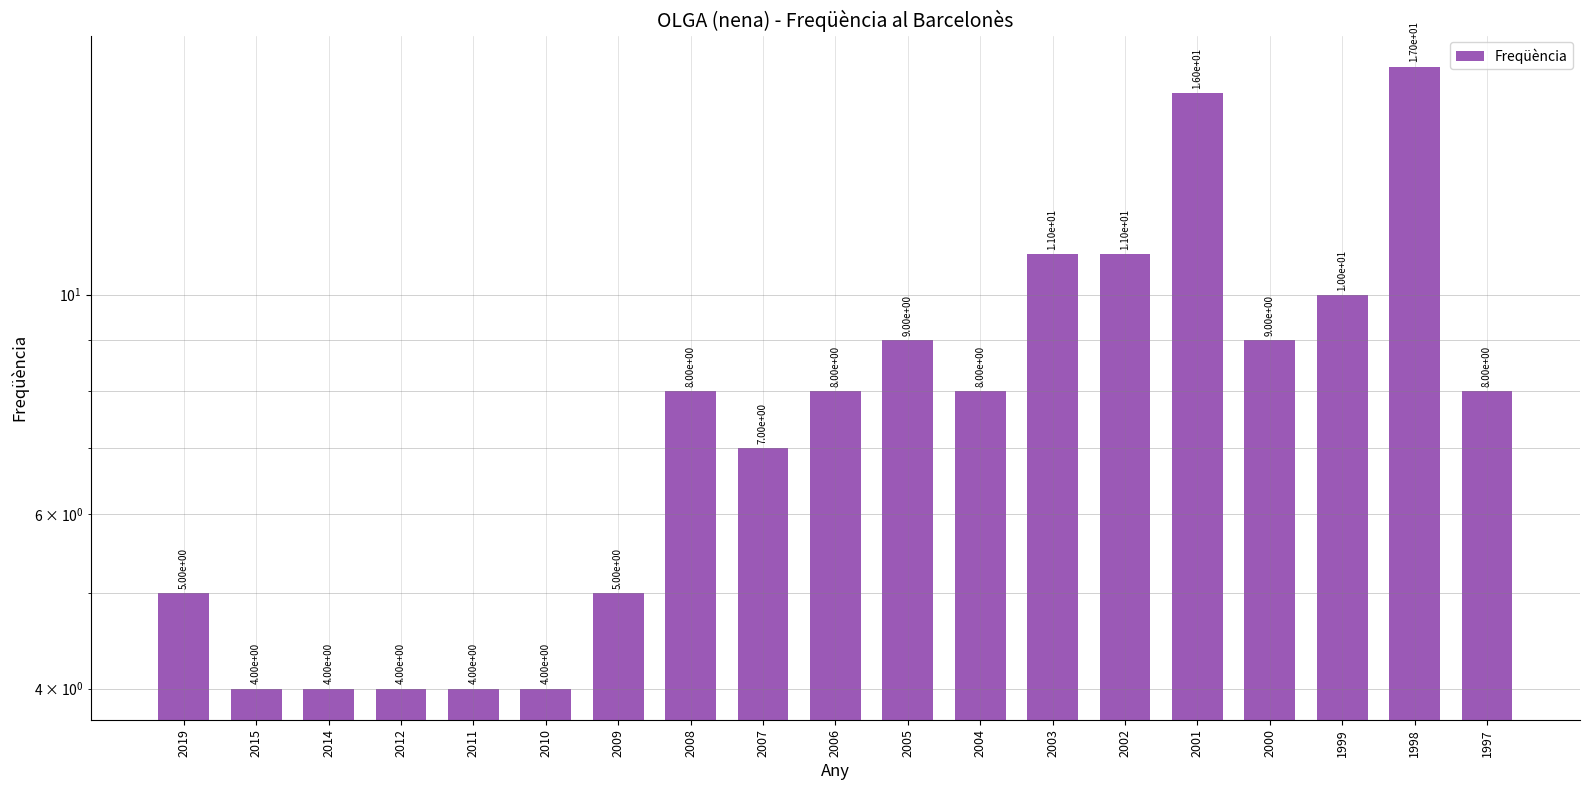

List the labels in order of value, largest first.

1998, 2001, 2003, 2002, 1999, 2005, 2000, 2008, 2006, 2004, 1997, 2007, 2019, 2009, 2015, 2014, 2012, 2011, 2010